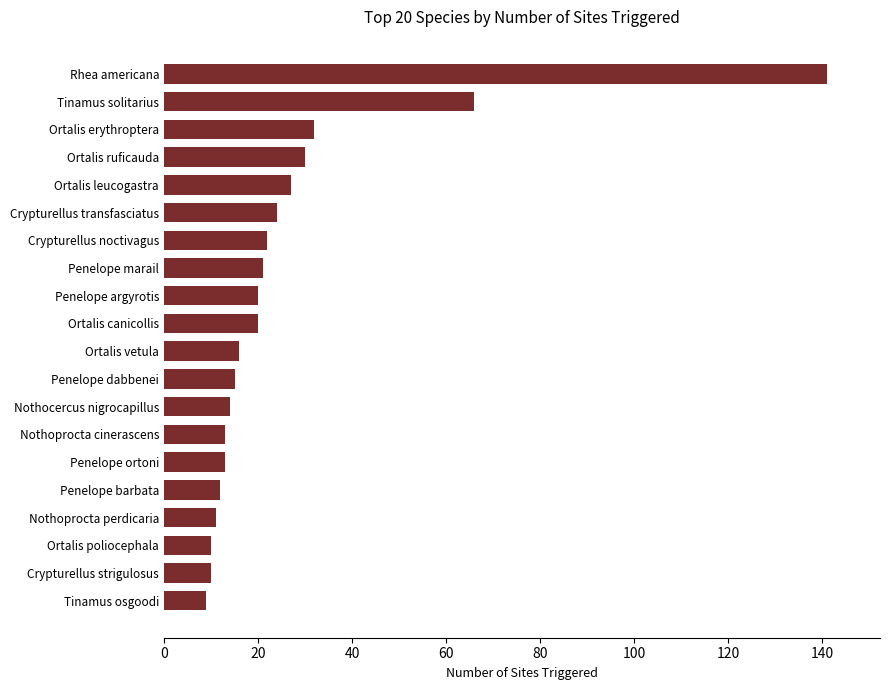

Where is the data nearest to the value 75?

Tinamus solitarius